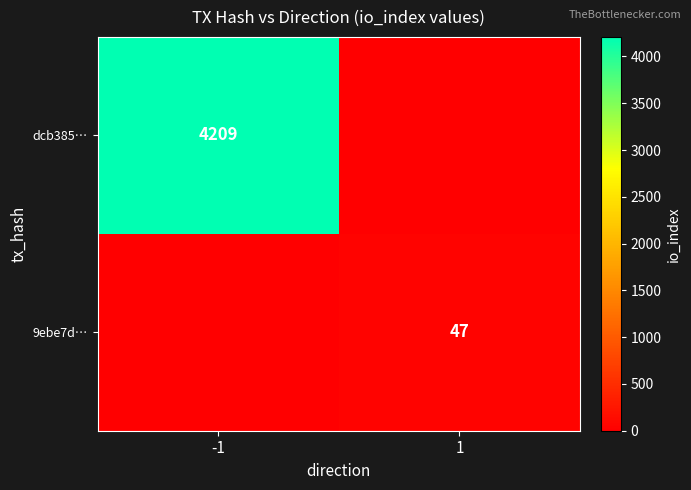

Is it true that dcb385… equals 4209 at -1?

True